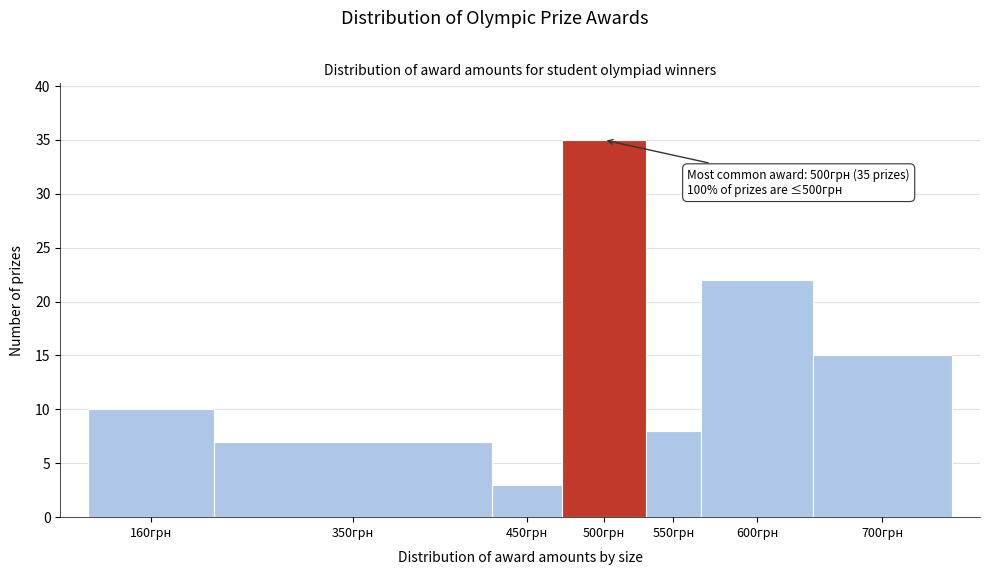

Reading left to right, transcribe all the data shown in this chart.

10	7	3	35	8	22	15